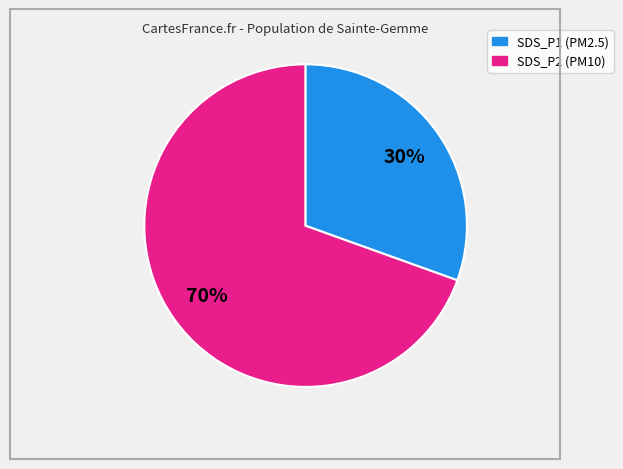

Is there any slice that represents more than half of the pie?

Yes